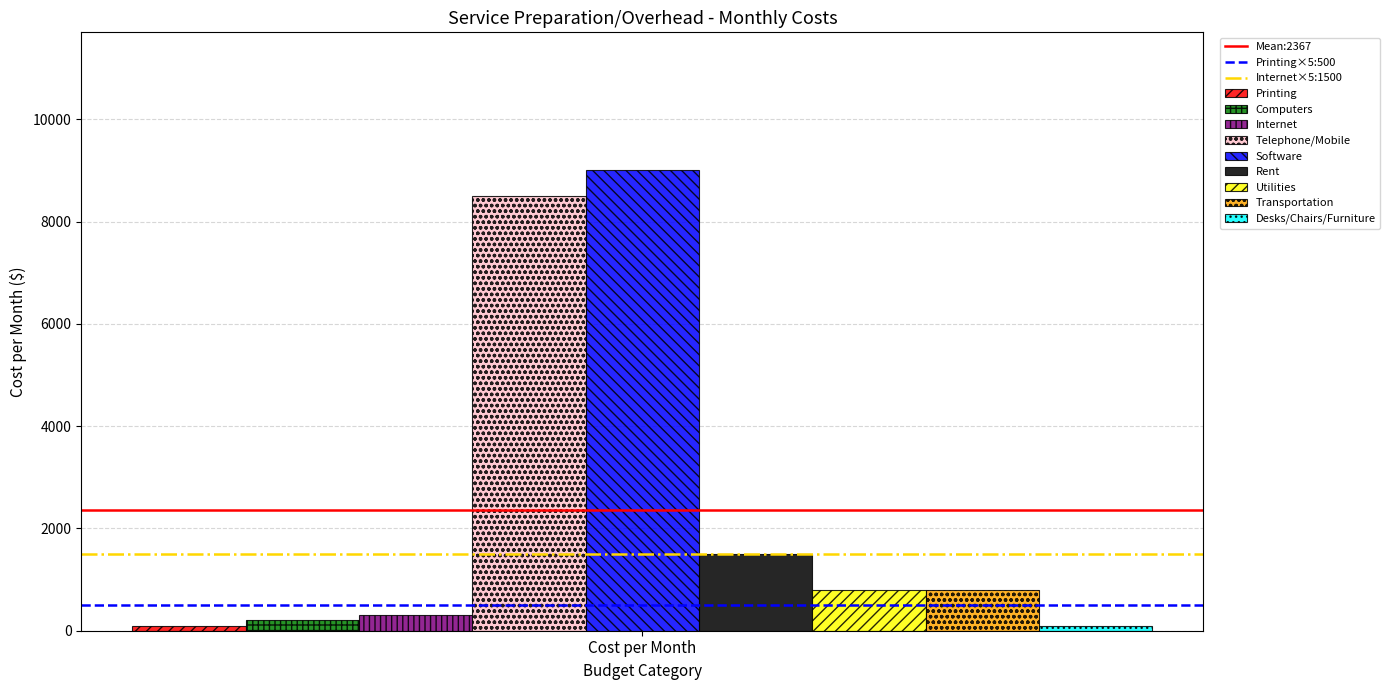

Are the bars horizontal?

No